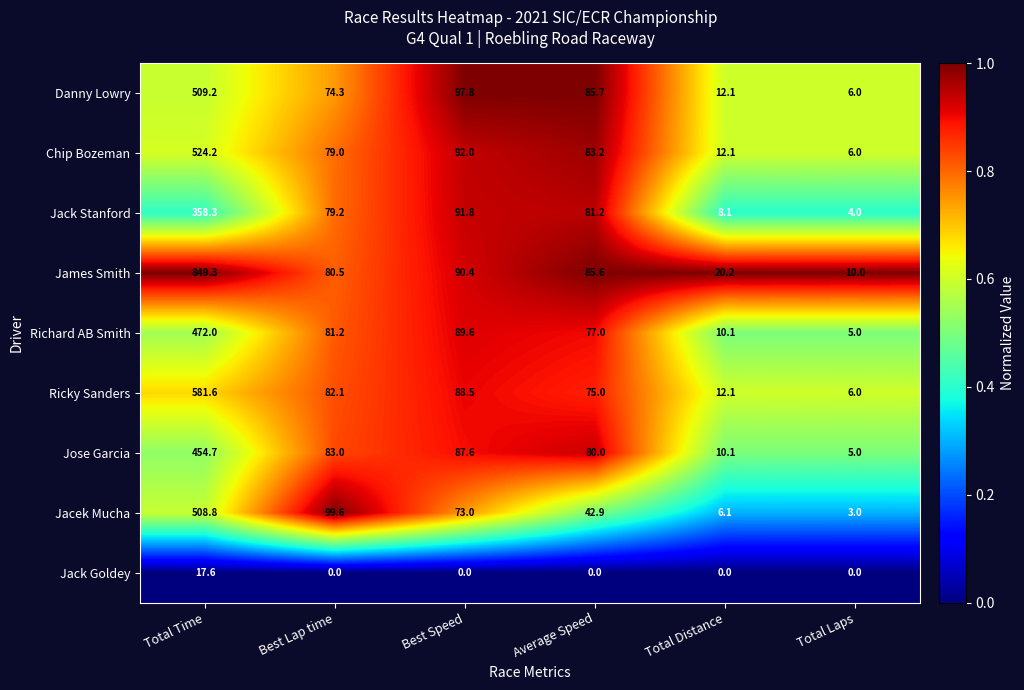

List the series in order of their peak value, highest first.

James Smith, Ricky Sanders, Chip Bozeman, Danny Lowry, Jacek Mucha, Richard AB Smith, Jose Garcia, Jack Stanford, Jack Goldey